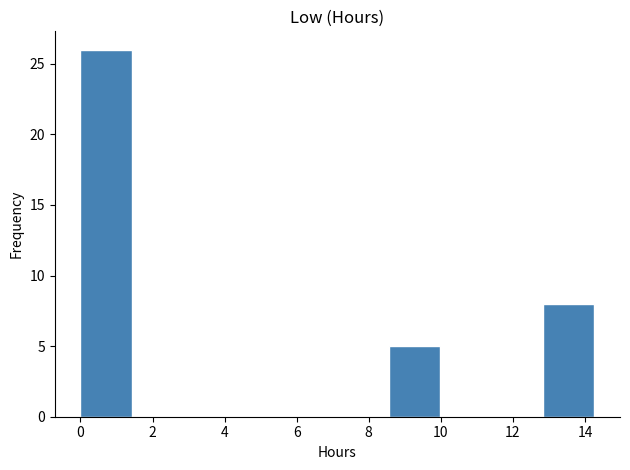

What is the height of the bar covering 0.0 to 1.4 on the x-axis? Neither the bar edges nor the heights are printed on the chart, so give them approximately, as read against the axes.

26